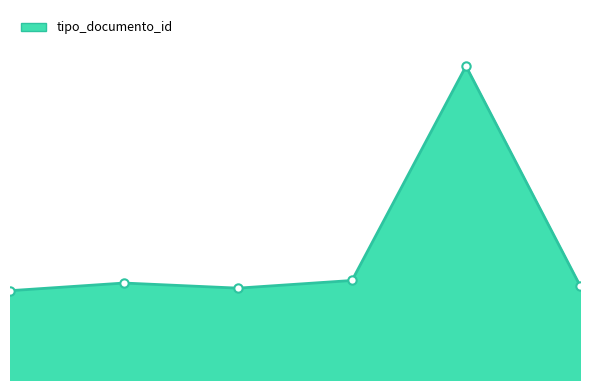

How many points are lower than both their immediate neighbors (excluding endpoints)?

1